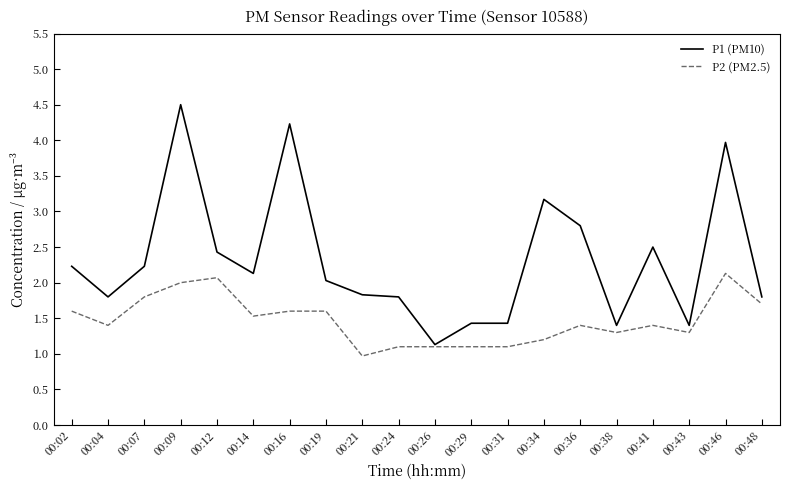

Which series changed the most between 00:14 and 00:36?

P1 (PM10)